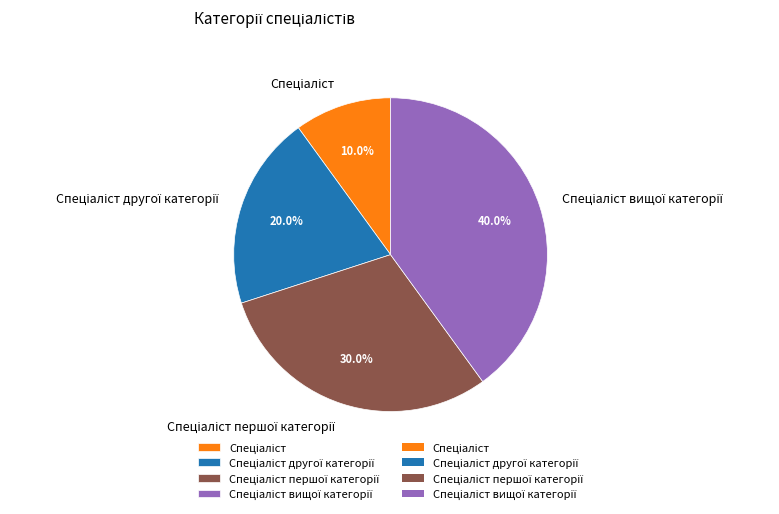

Does any single category account for the majority?

No